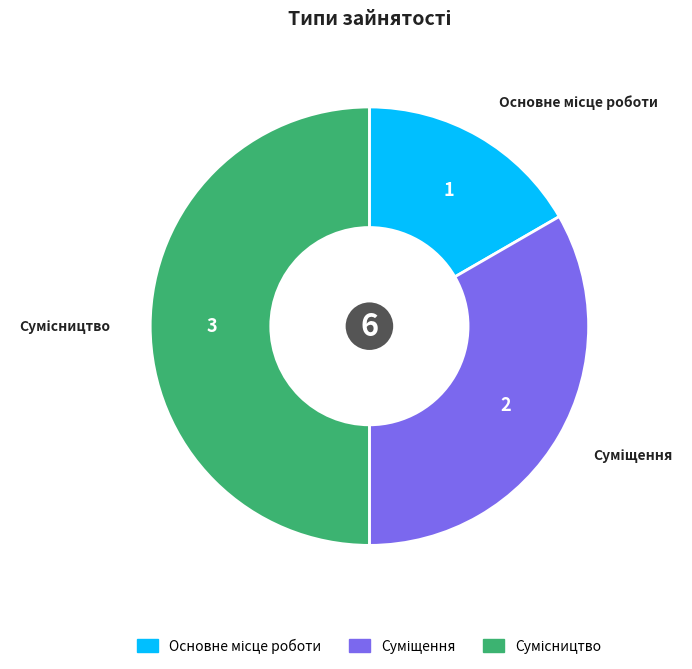

Count the number of slices in the pie.

3